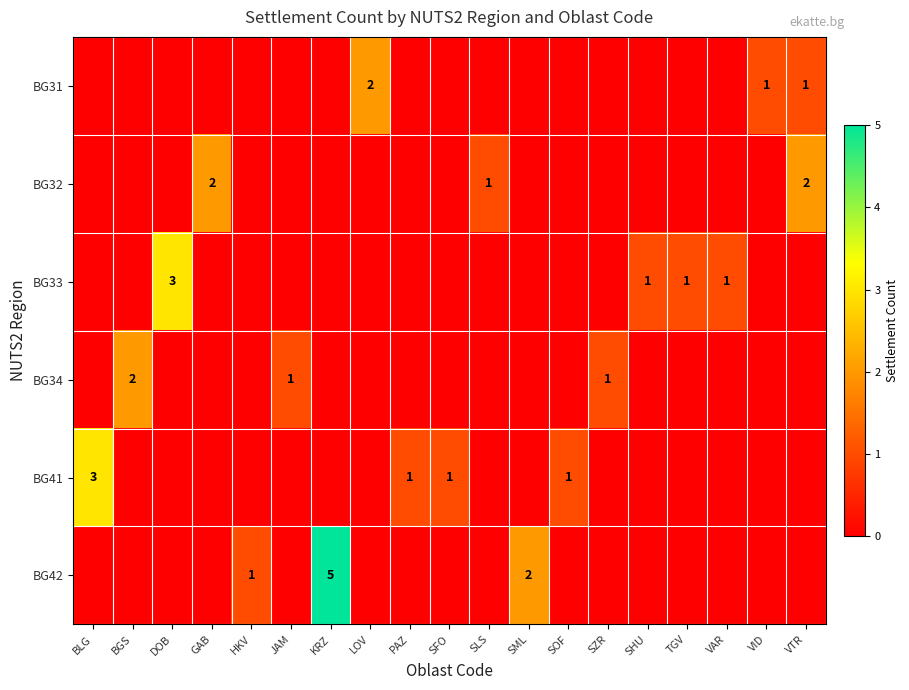

The value of BG34 at BGS is 3. True or false?

False